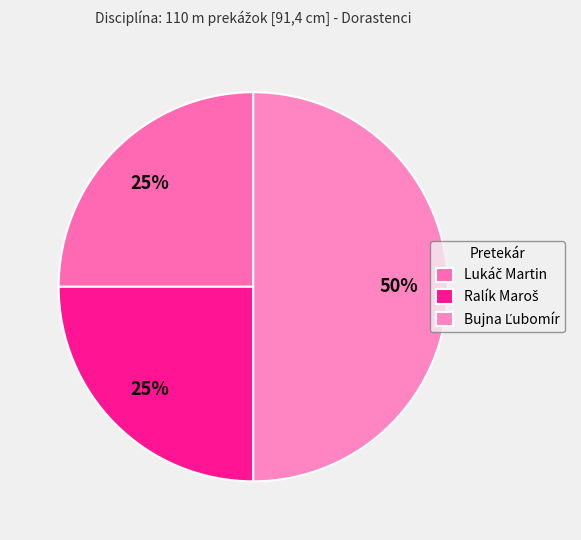

The Bujna Ľubomír slice represents 50% of the pie. True or false?

True